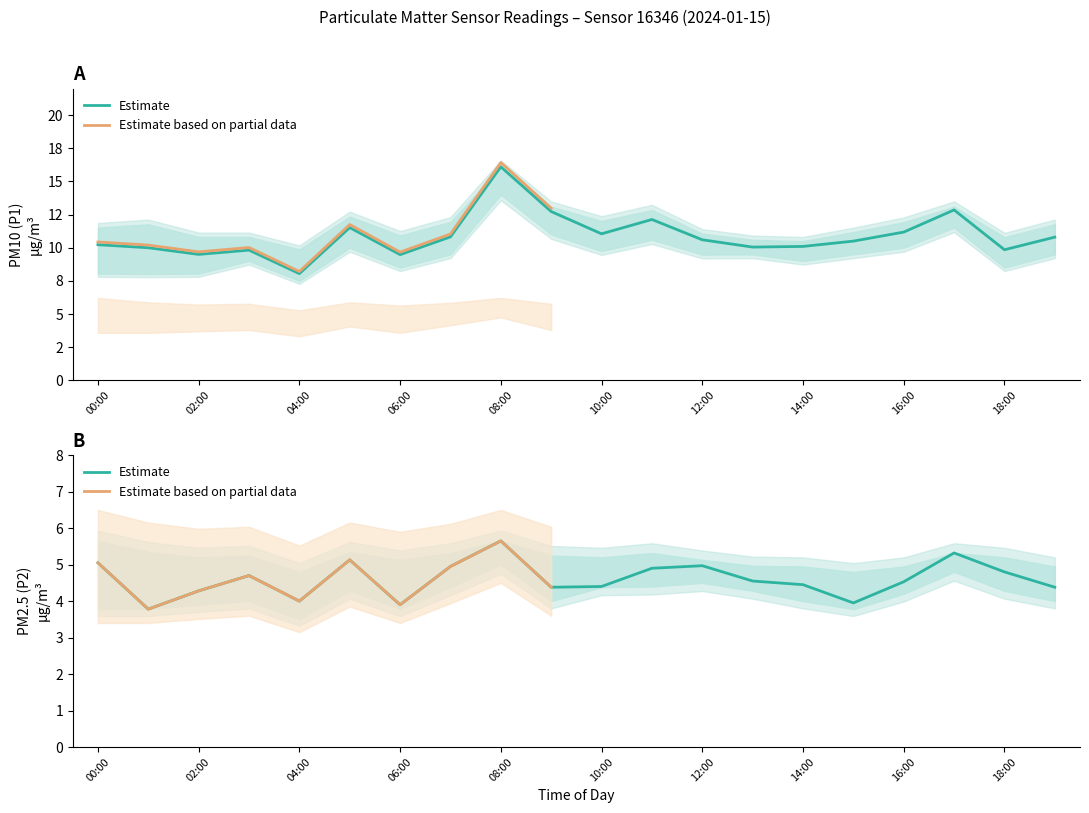

At which category is the sum across all series the highest?

08:00